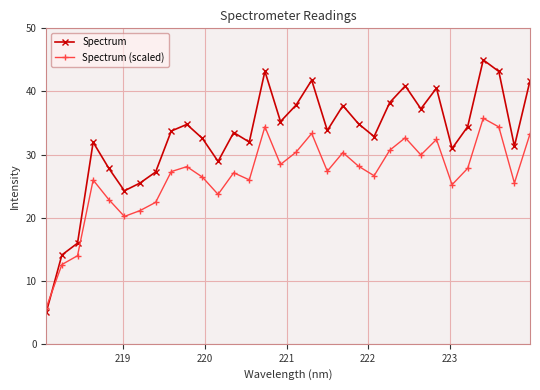

Which series has the largest total across all categories?

Spectrum